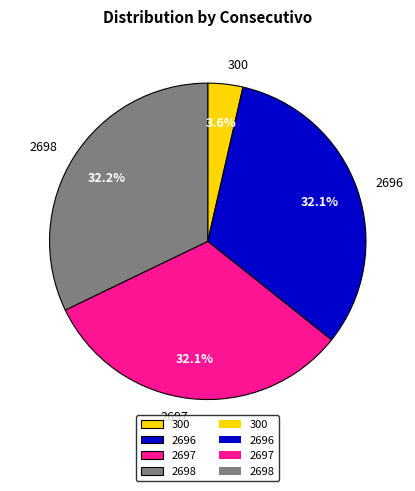

To the nearest percent, what is the average slice percentage?

25%